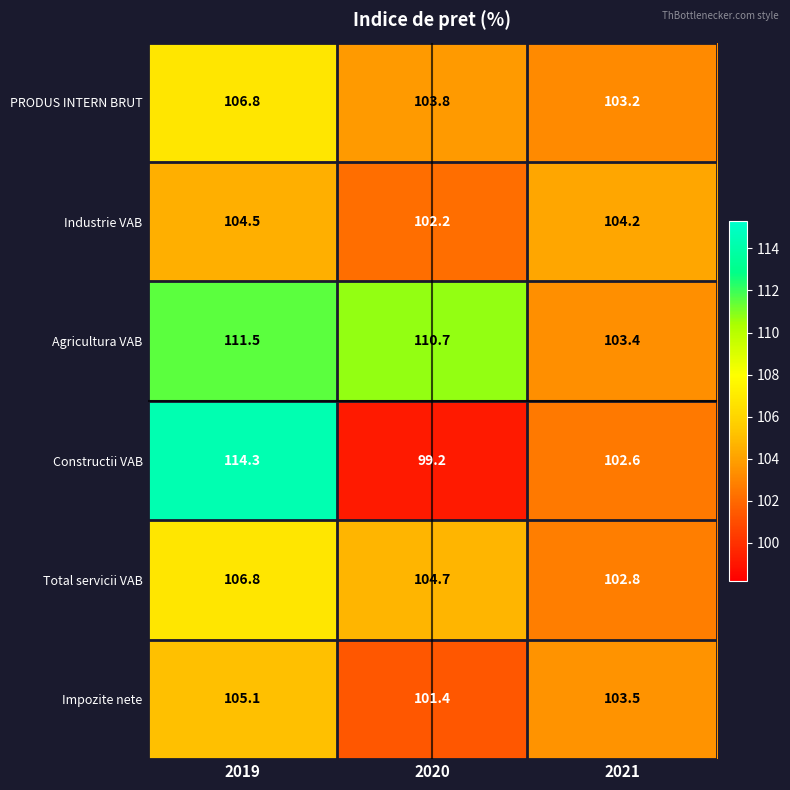

The value of Agricultura VAB at 2019 is 71.2. True or false?

False